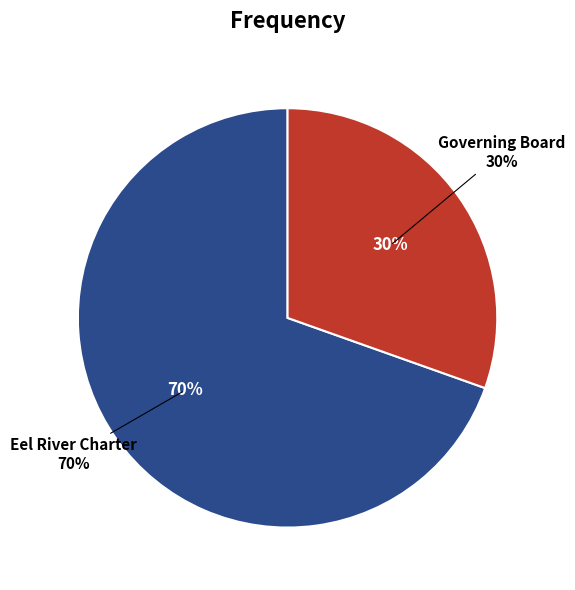

Approximately how many times larger is the value at Eel River Charter compared to Governing Board?

2.3